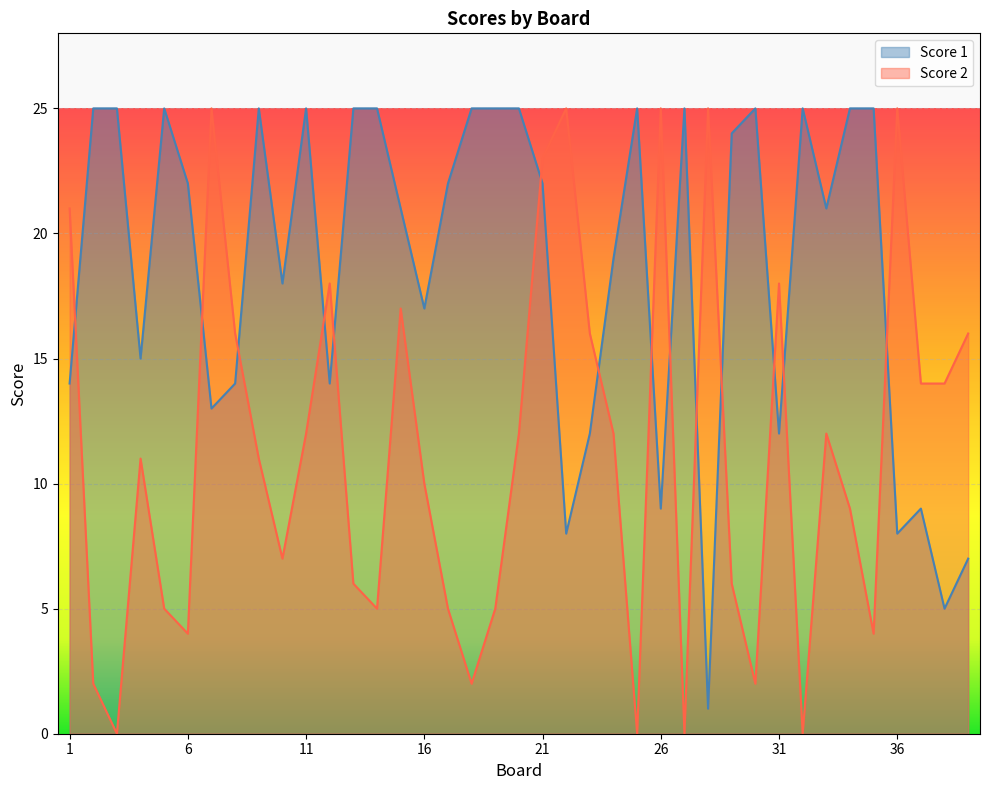

What is the total value across all series at 11?

37